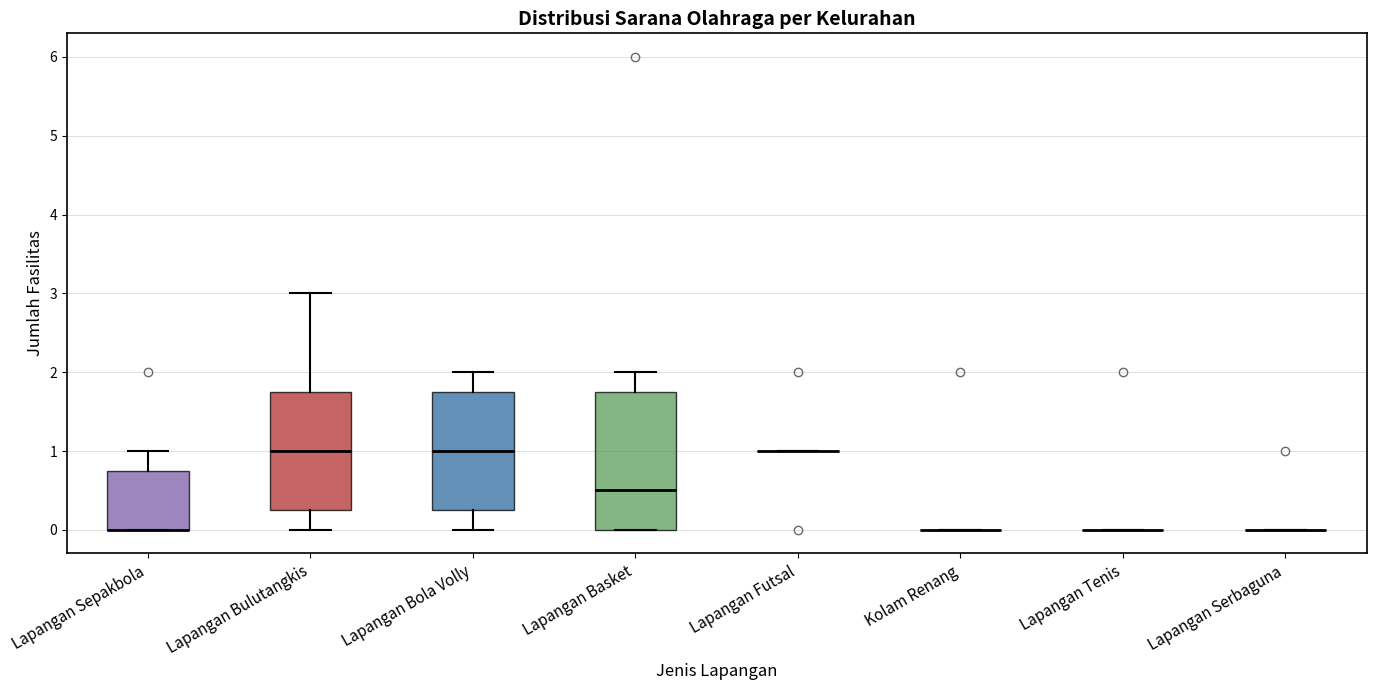

Comparing the boxes themselves (not the whiskers), which one is the tallest?

Lapangan Basket